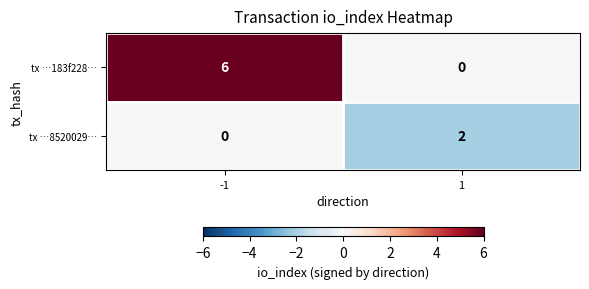

The tx …183f228… series shows -3 at 1. True or false?

False